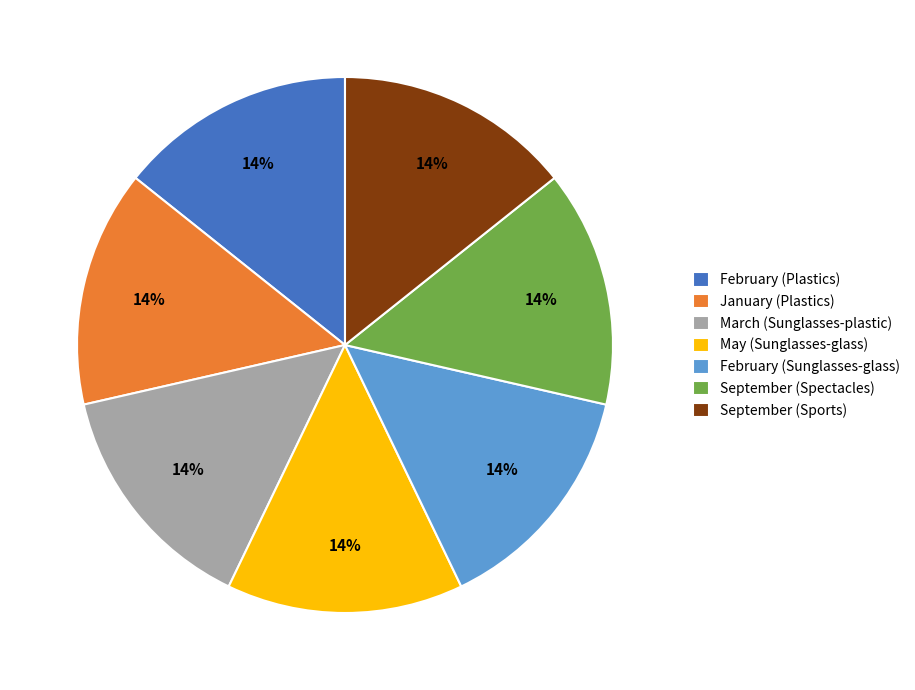

To the nearest percent, what portion does February (Plastics) represent?

14%